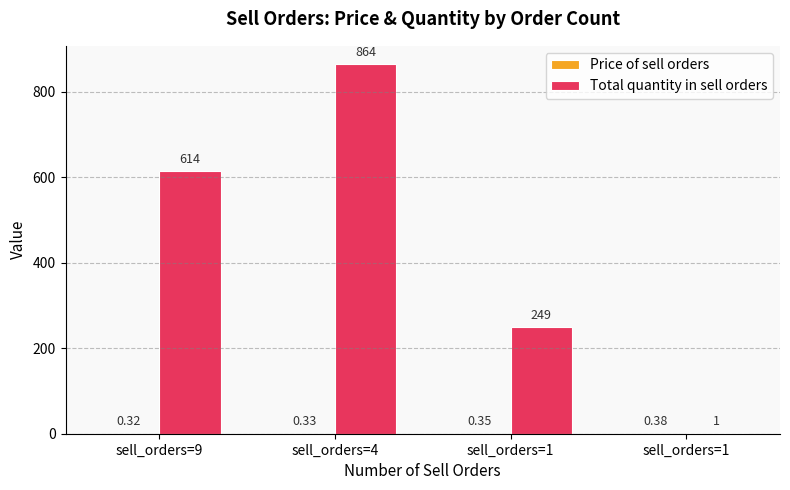

What is the difference between the Total quantity in sell orders values at sell_orders=9 and sell_orders=4?

250.0